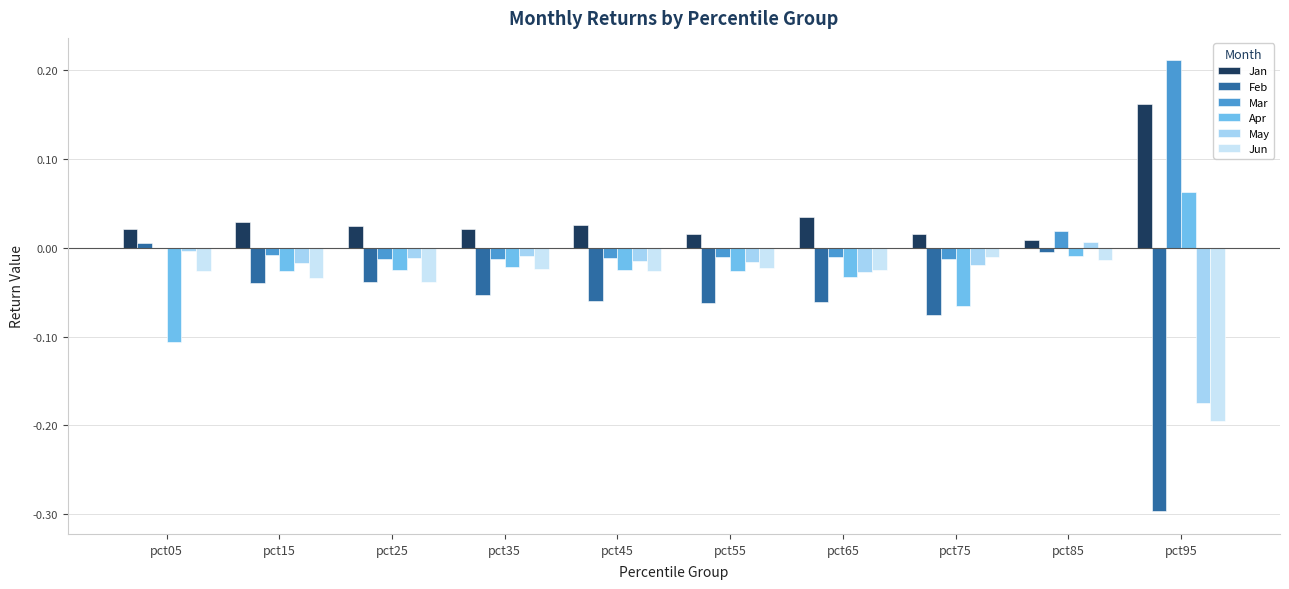

At which category is the sum across all series the highest?

pct85